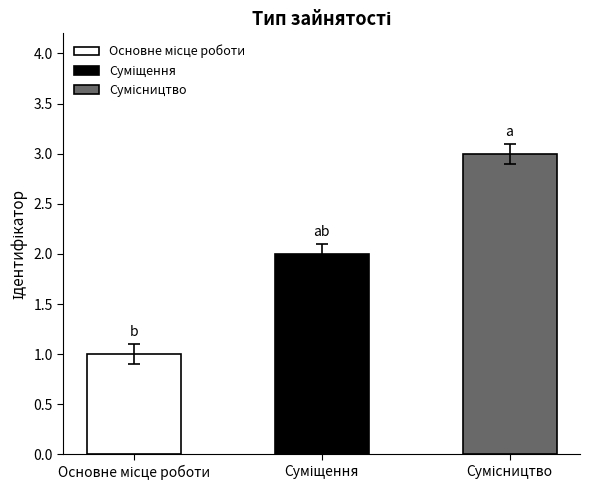

How many values are below 2?

1